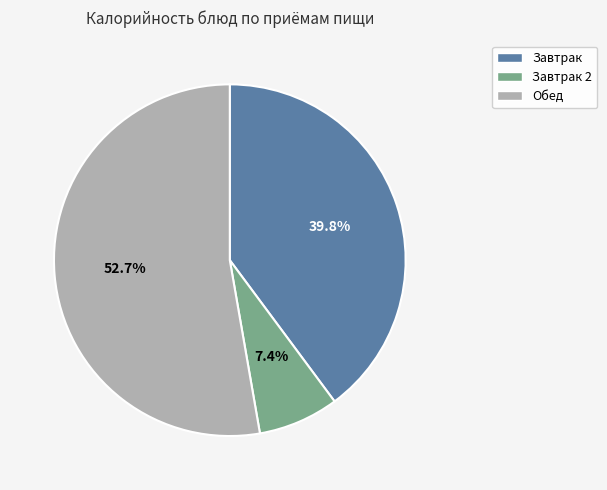

Is there a majority slice in this chart?

Yes